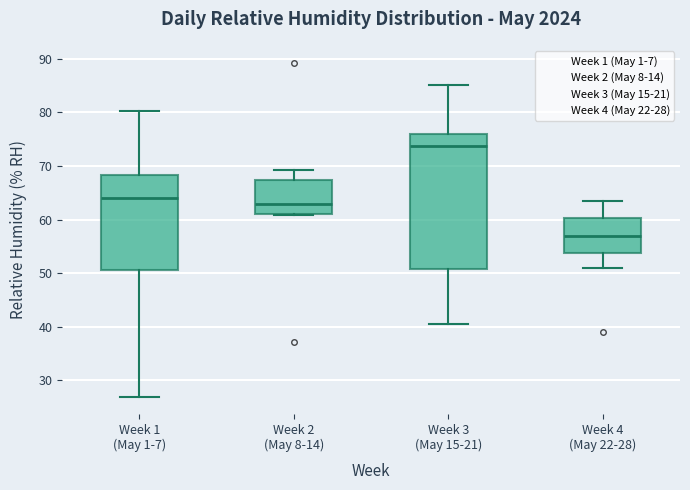

Reading left to right, transcribe this box plot: for each box, give where its median line is, the range the box spans, and where its two whiskers end, as read against the y-axis. The values are not printed on the chart, so give them approximately, as read against the axis.

Week 1 (May 1-7): median 64, box 51 to 68, whiskers 27 to 80
Week 2 (May 8-14): median 63, box 61 to 67, whiskers 61 to 69
Week 3 (May 15-21): median 74, box 51 to 76, whiskers 41 to 85
Week 4 (May 22-28): median 57, box 54 to 60, whiskers 51 to 64